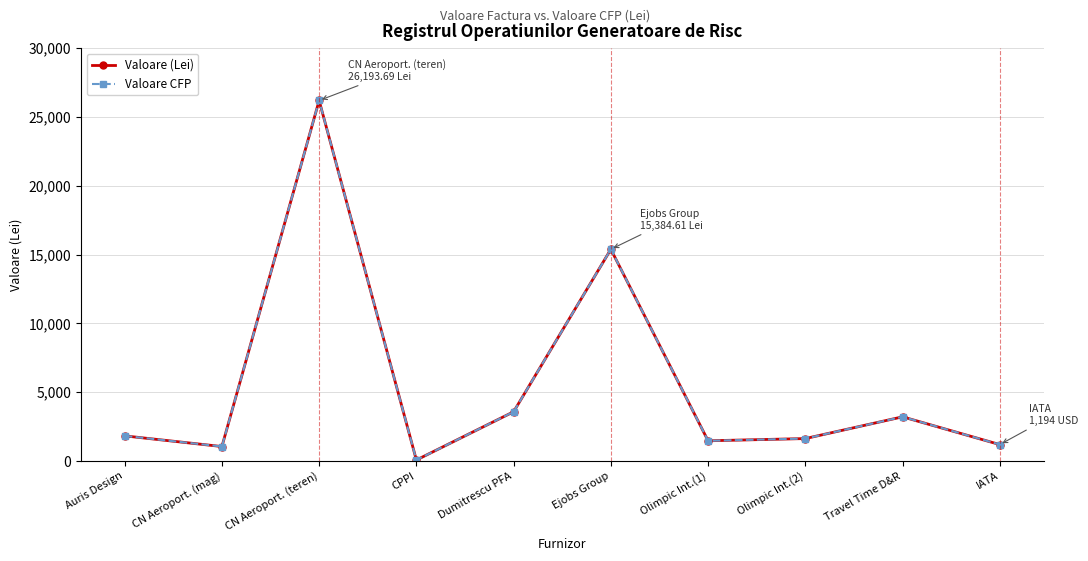

What is the label of the 2nd point from the left?

CN Aeroport. (mag)